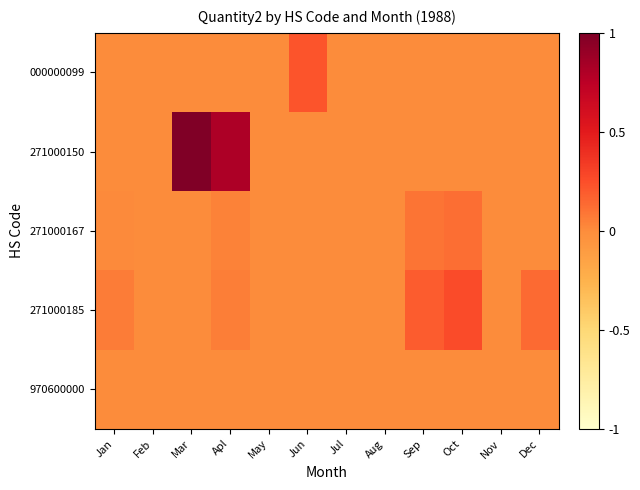

At how many categories does at least one series exceed 0?

7